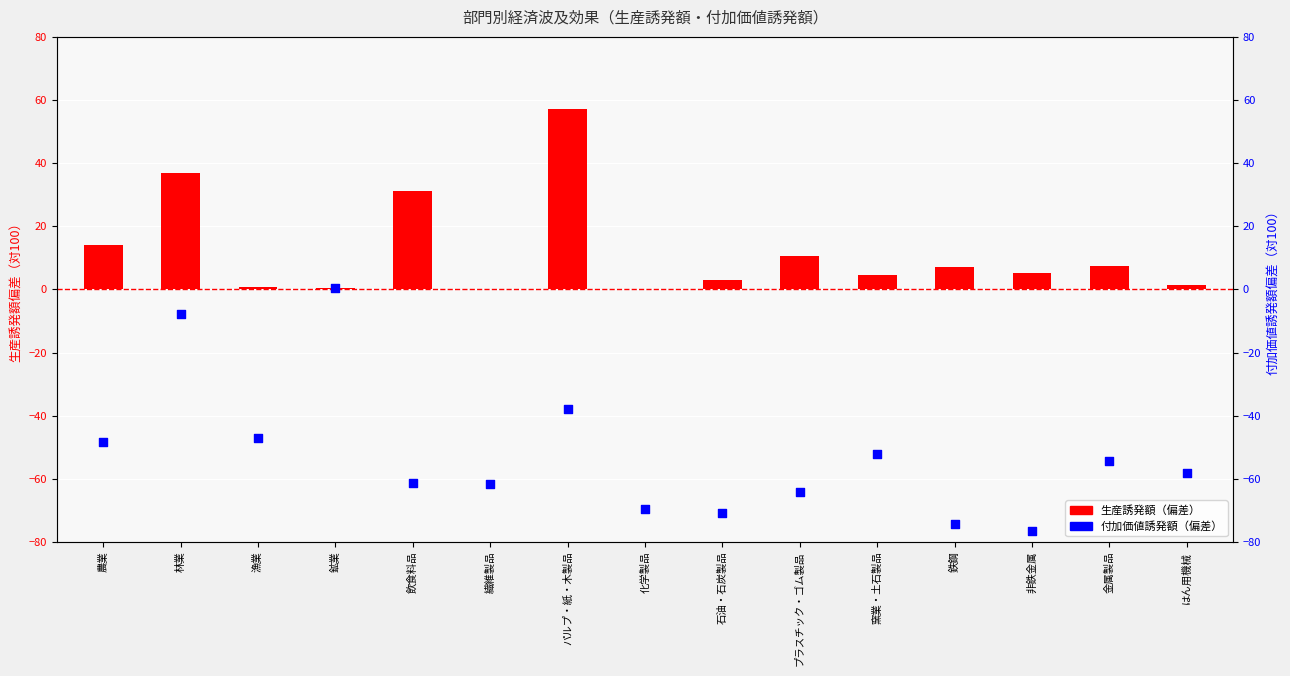

Which series has the largest total across all categories?

生産誘発額（偏差）